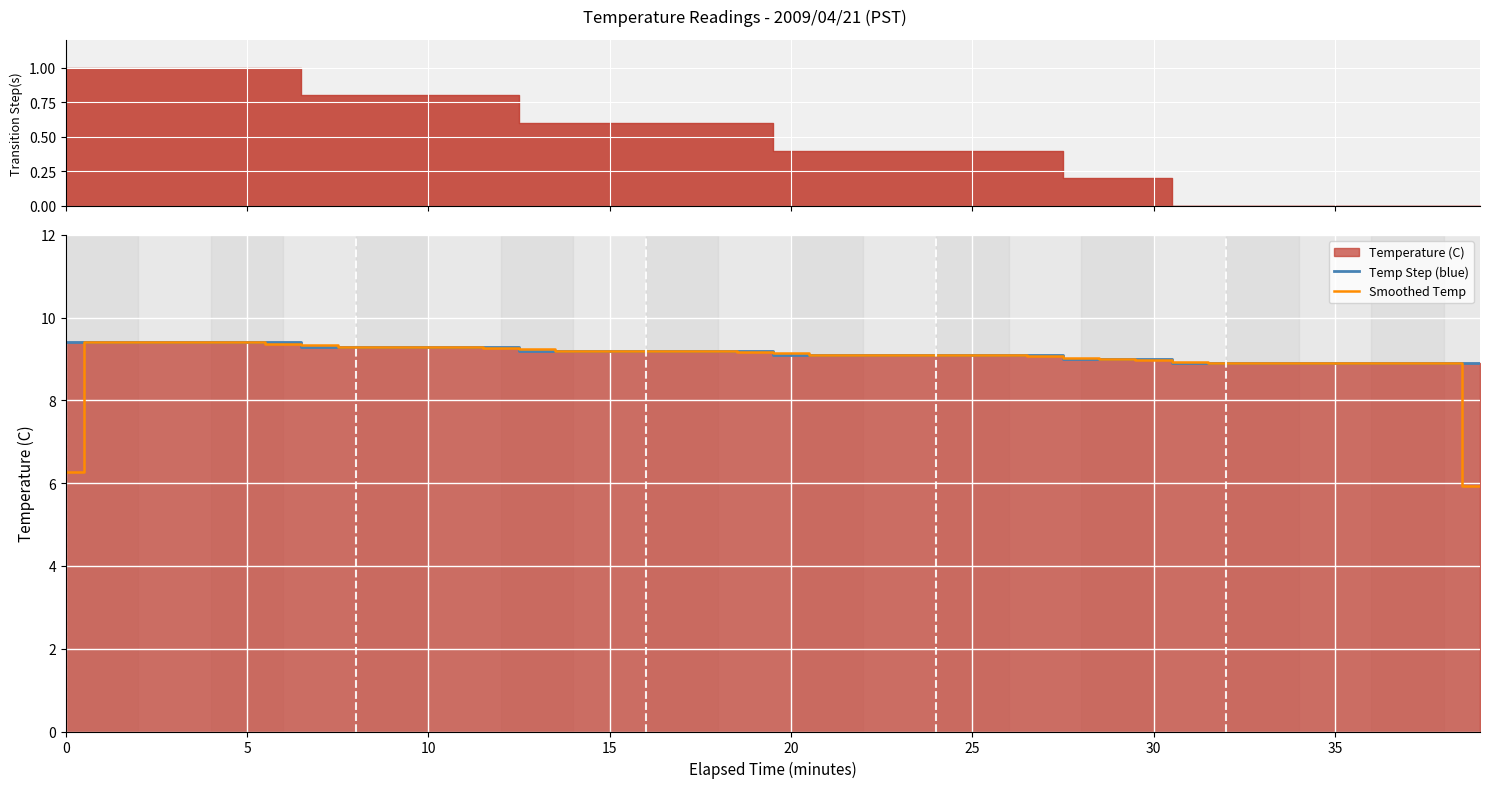

What is the value of the Temp Step (blue) point at the 3rd from the left?

9.4